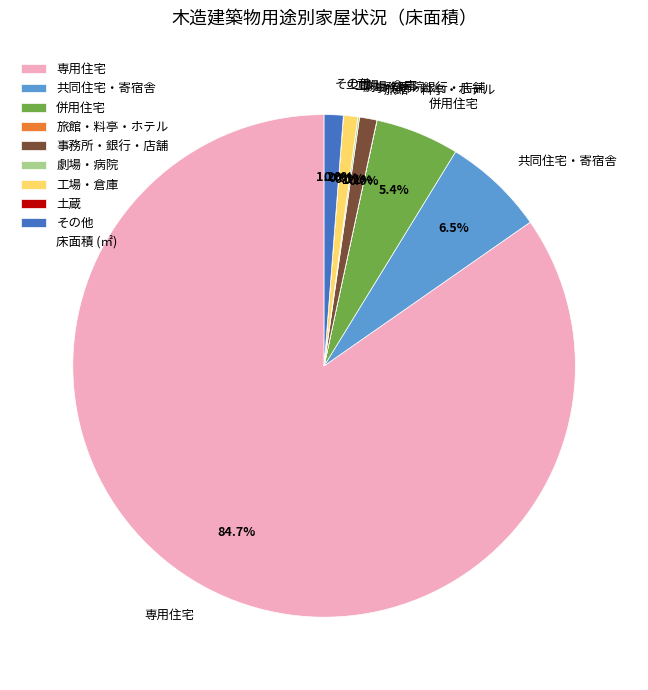

To the nearest percent, what is the combined percentage of その他 and 工場・倉庫?

2%